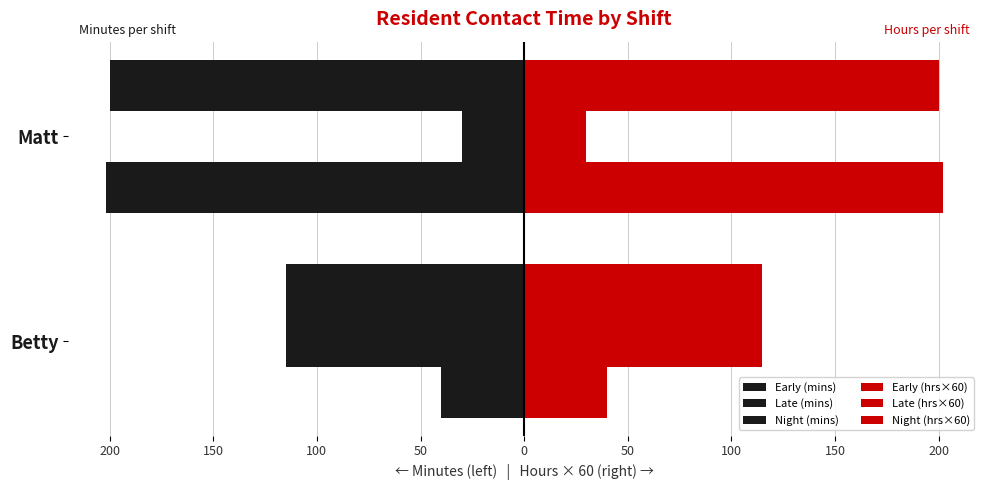

How many bars are there in total?

12